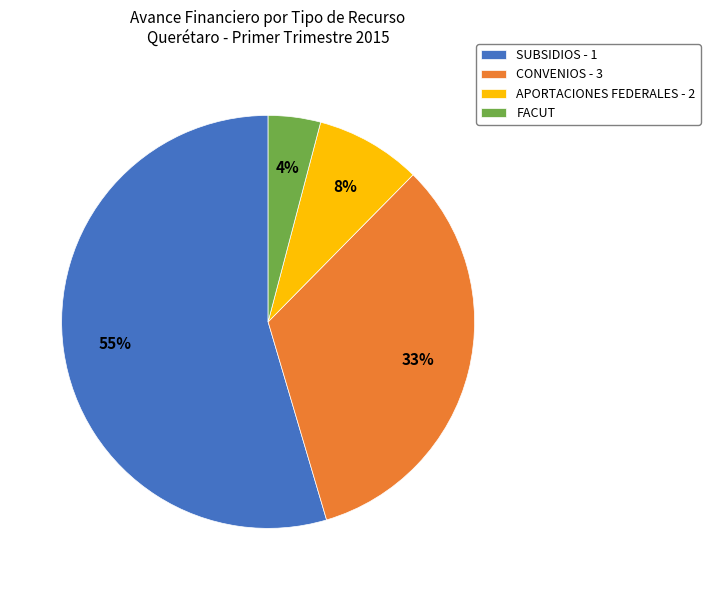

To the nearest percent, what is the difference between the APORTACIONES FEDERALES - 2 and CONVENIOS - 3 slice percentages?

25%